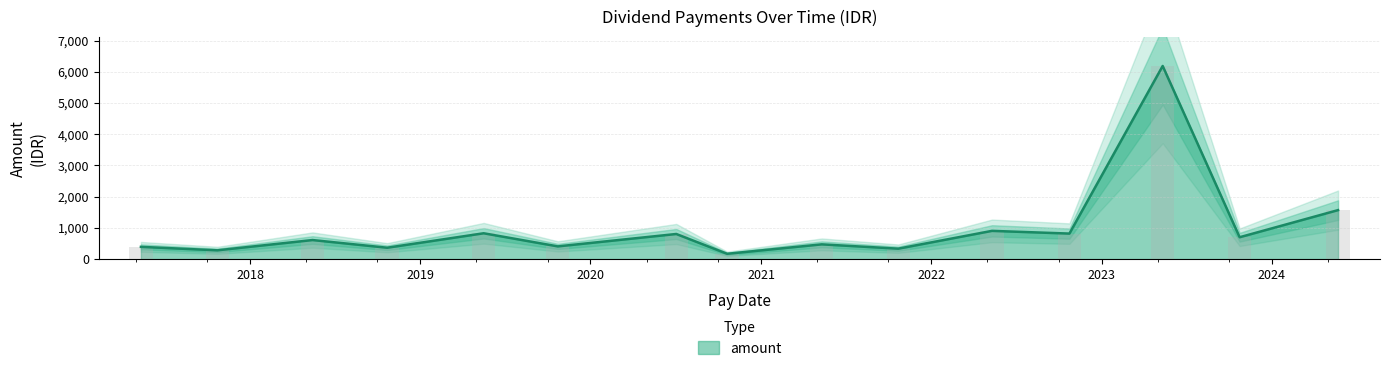

Read the value at 2022-10-24, to the nearest 10.

820